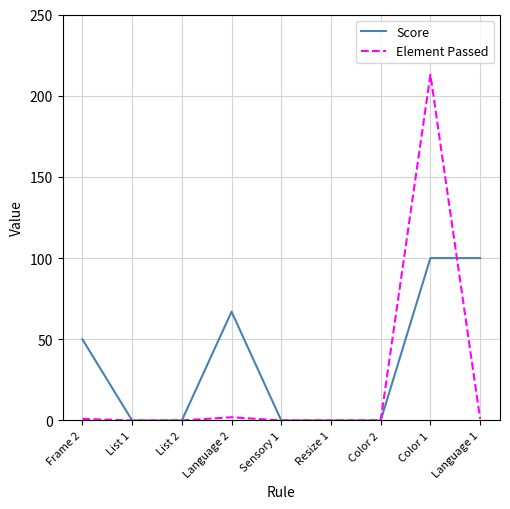

The Element Passed series shows -145 at List 1. True or false?

False